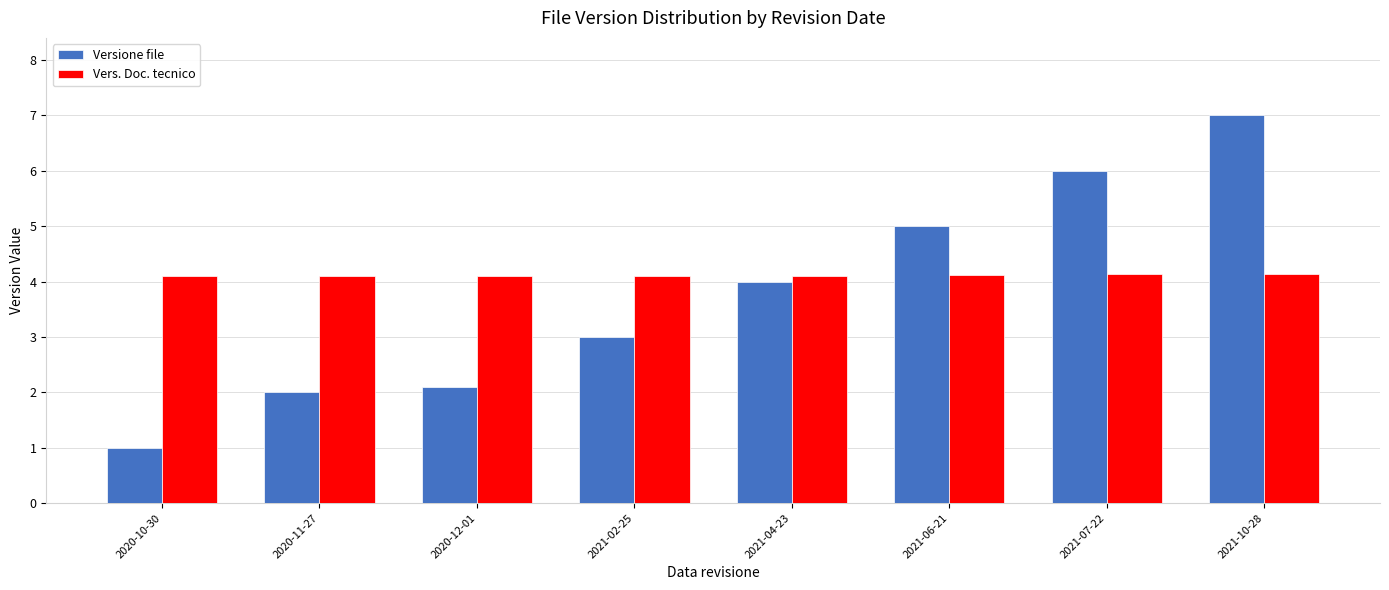

Rank the series by their average value, from lowest to highest.

Versione file, Vers. Doc. tecnico